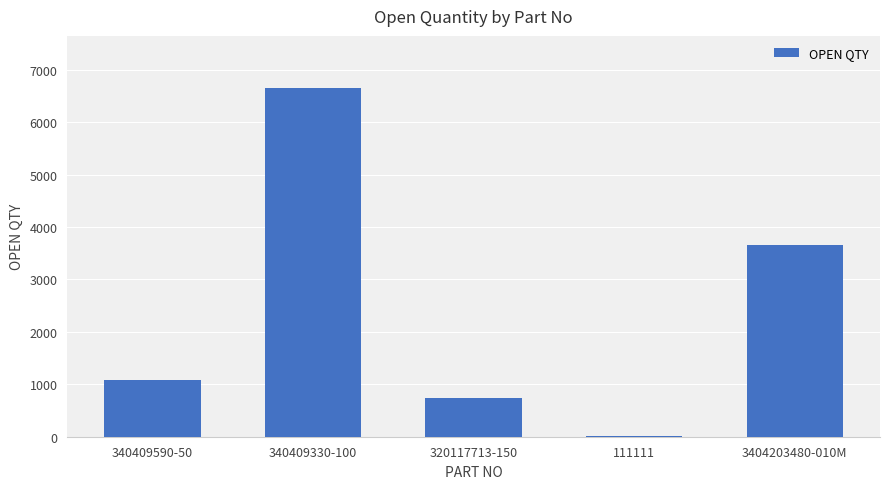

The value at 320117713-150 is 1020. True or false?

False